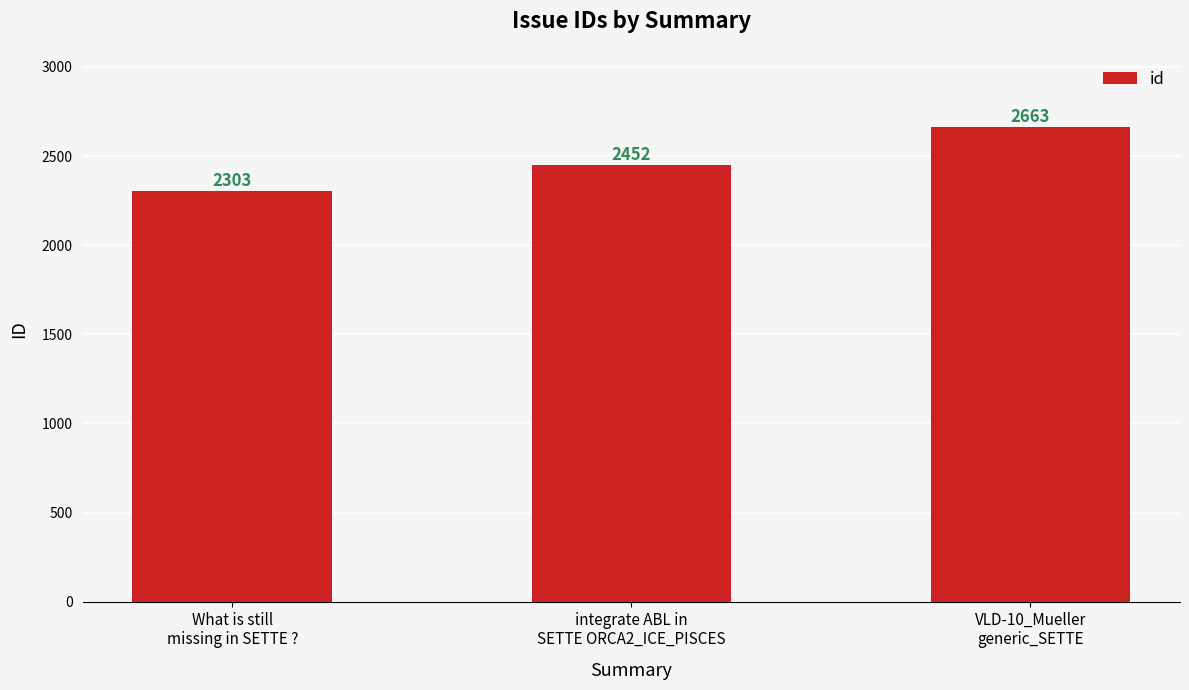

What is the difference between the maximum and minimum values?

360